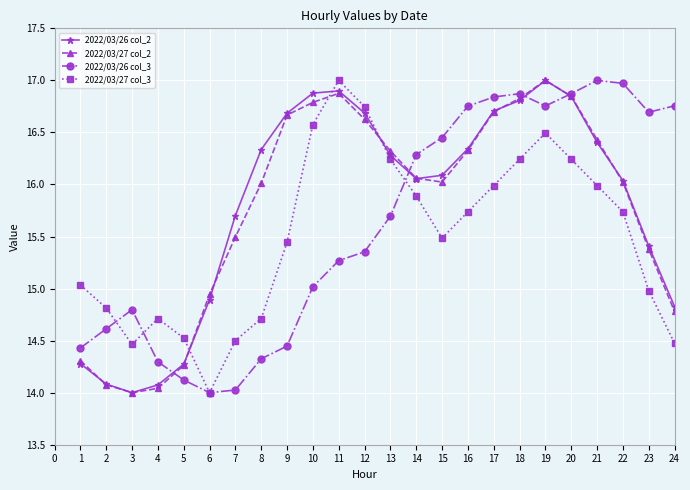

Which series changed the most between 13 and 17?

2022/03/26 col_3